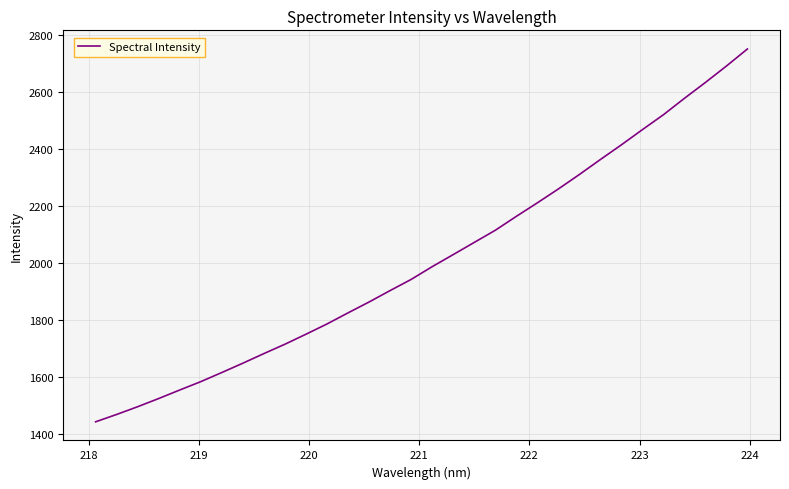

What is the difference between the maximum and minimum values?

1307.1